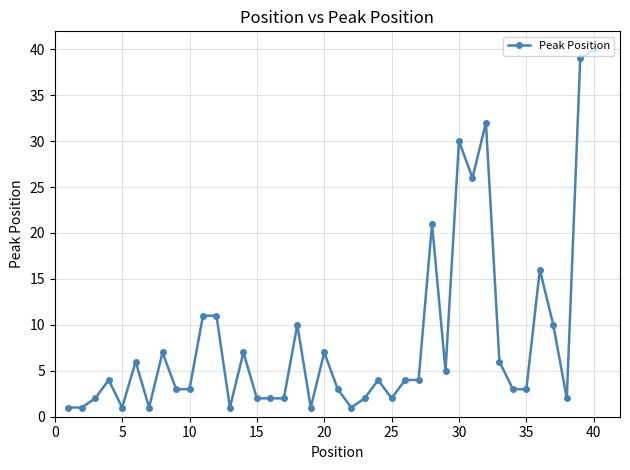

What is the maximum value shown in the chart?

40